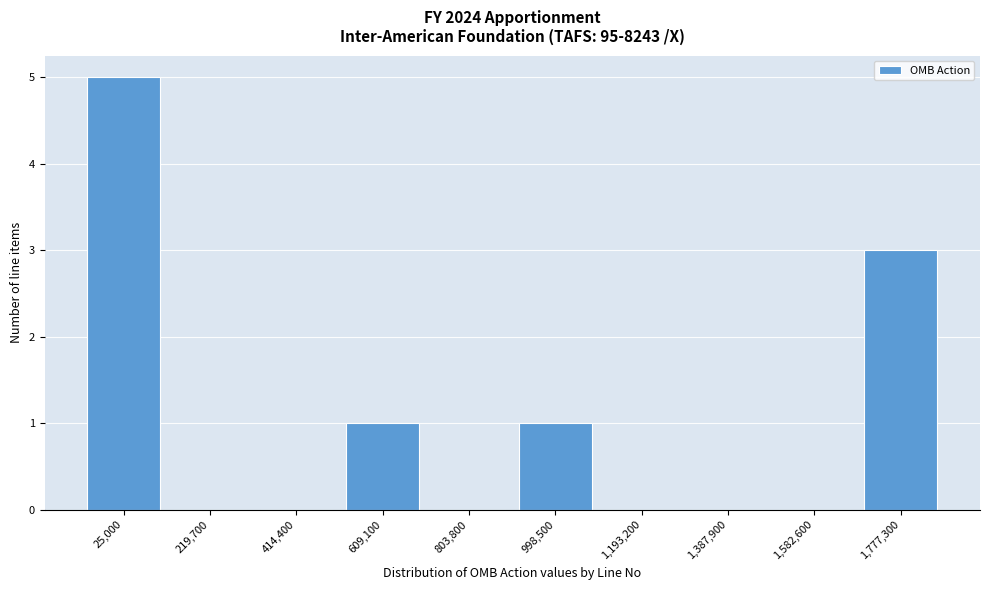

Reading right to left, transcribe all the data shown in this chart.

1,777,300=3	1,582,600=0	1,387,900=0	1,193,200=0	998,500=1	803,800=0	609,100=1	414,400=0	219,700=0	25,000=5